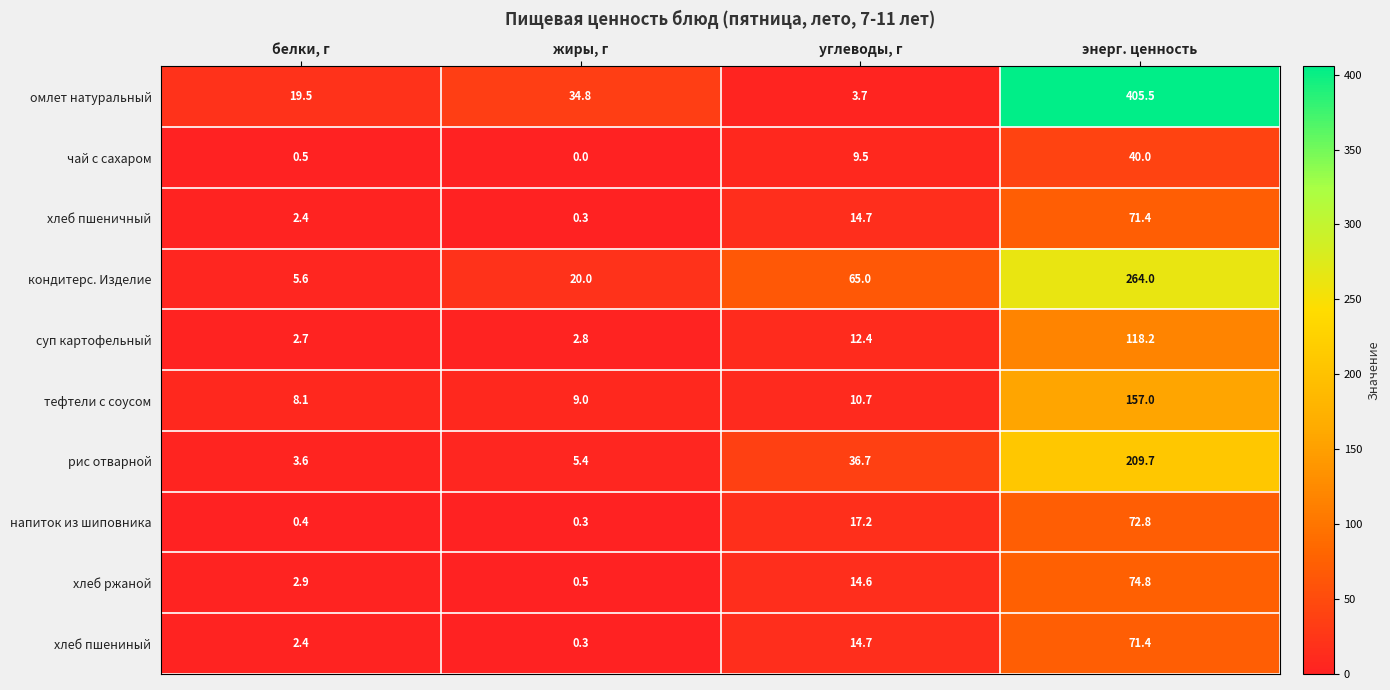

What is the sum of the суп картофельный values at энерг. ценность and углеводы, г?

130.6